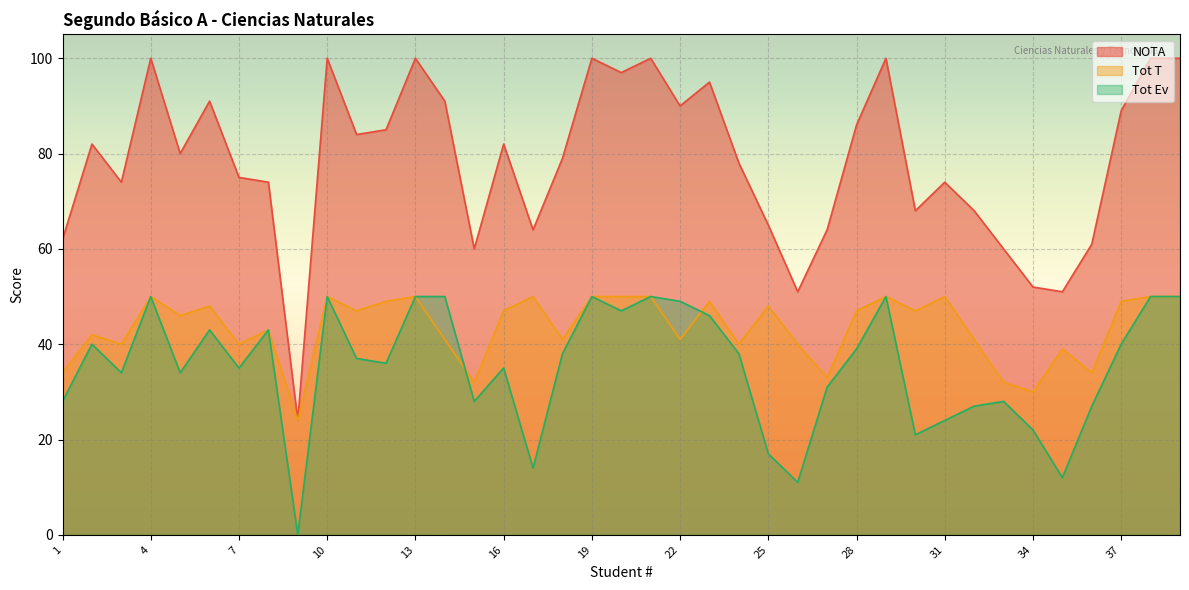

Which series has the largest range (max minus min)?

NOTA